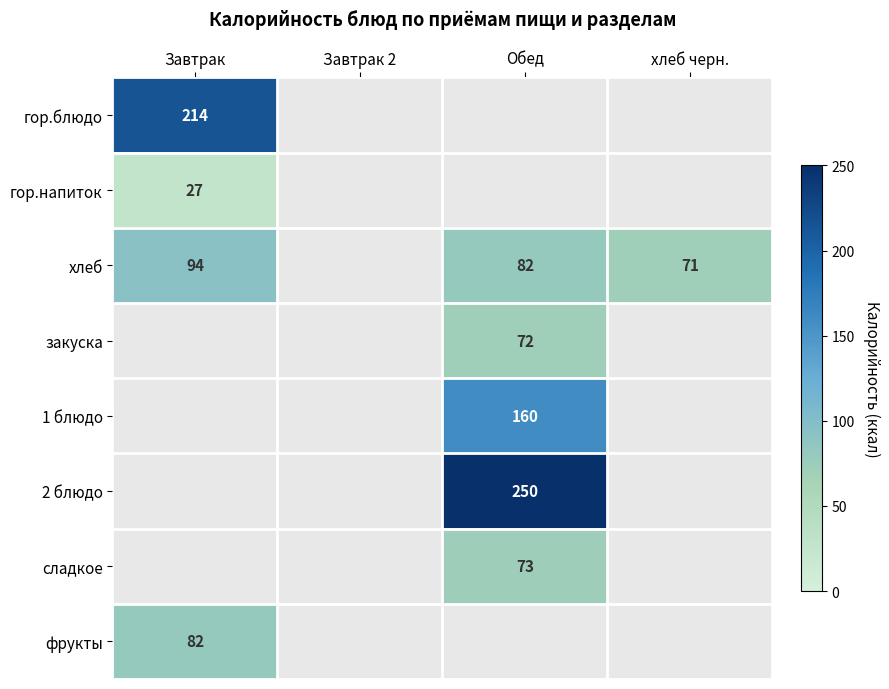

Is it true that фрукты equals 82 at Завтрак?

True